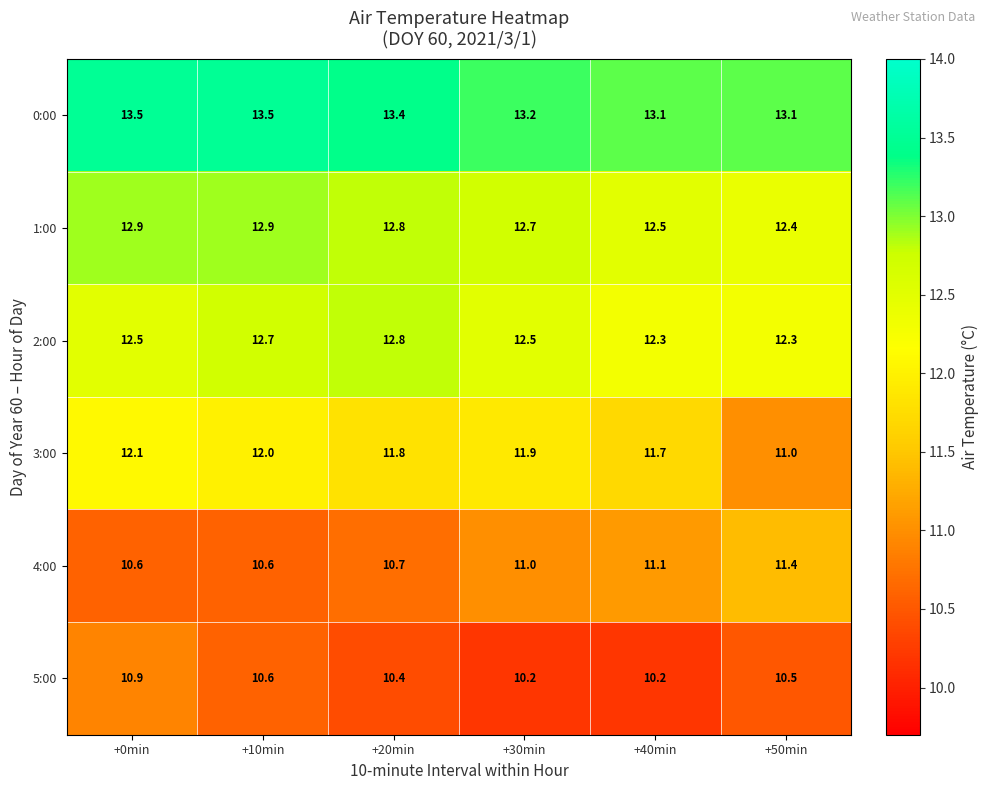

What is the average value of the 5:00 series?

10.5